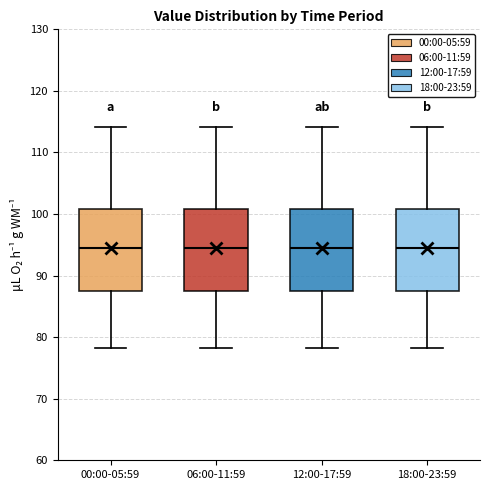

Reading left to right, read every box against the y-axis: the position of its median line, the range the box covers, and the ends of its whiskers. The values are not printed on the chart, so give them approximately, as read against the axis.

00:00-05:59: median 95, box 88 to 101, whiskers 78 to 114
06:00-11:59: median 95, box 88 to 101, whiskers 78 to 114
12:00-17:59: median 95, box 88 to 101, whiskers 78 to 114
18:00-23:59: median 95, box 88 to 101, whiskers 78 to 114